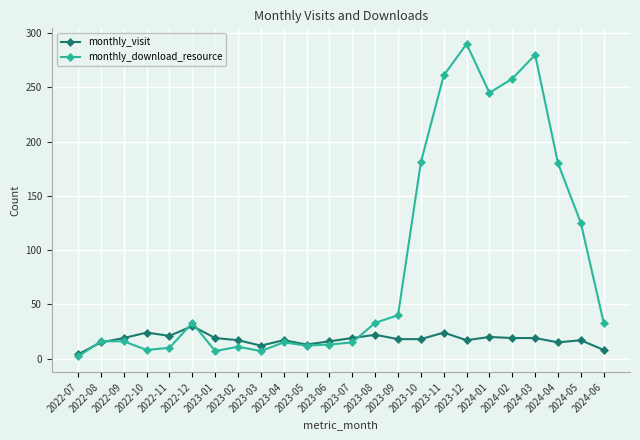

Rank the series by their maximum value, from lowest to highest.

monthly_visit, monthly_download_resource